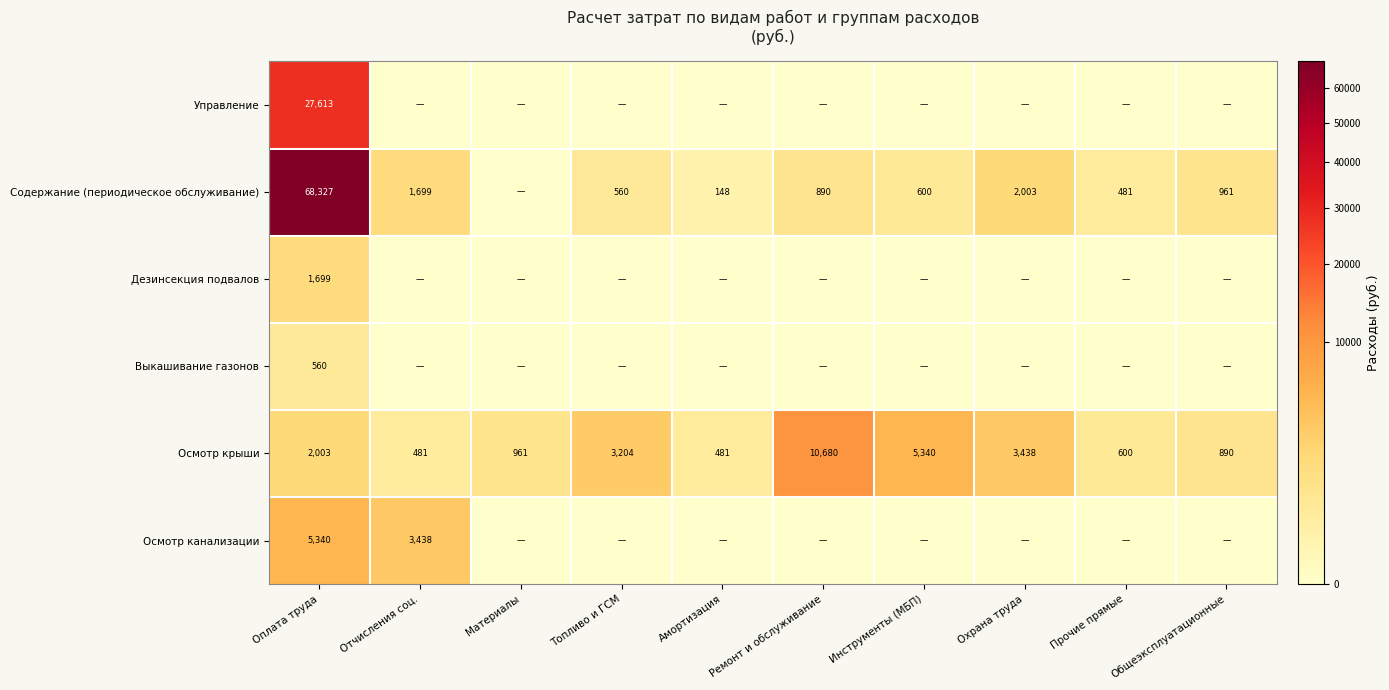

What is the total value across all series at Оплата труда?

105542